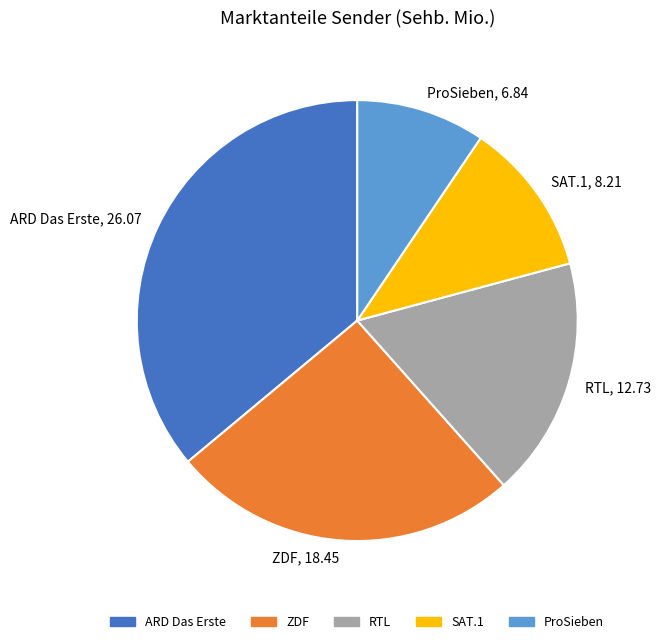

How many slices are in this pie chart?

5